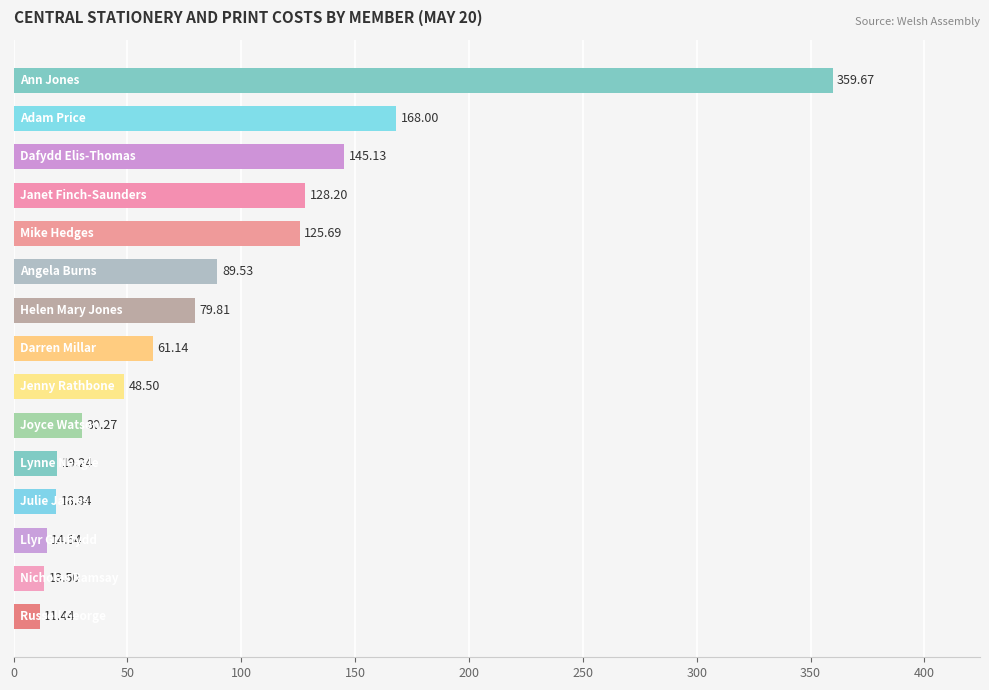

What is the sum of all values?

1313.5